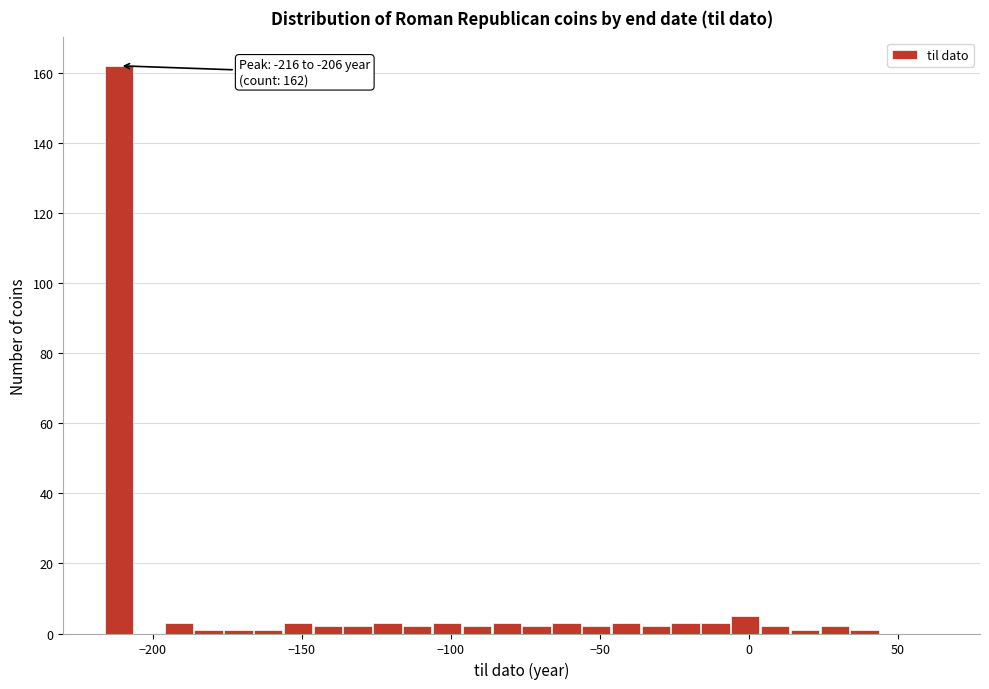

Around what value on the x-axis is the tallest bar? Give the approximate position of its centre, as read against the axis.

-210